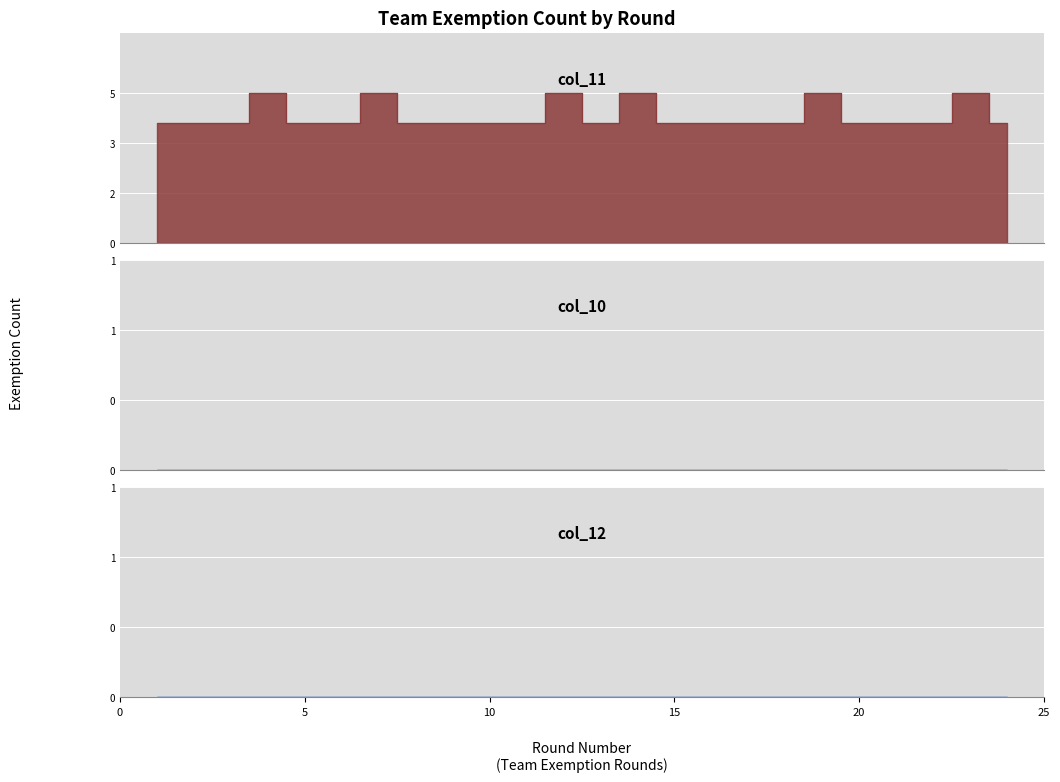

Which has a higher value, 2 or 10?

2